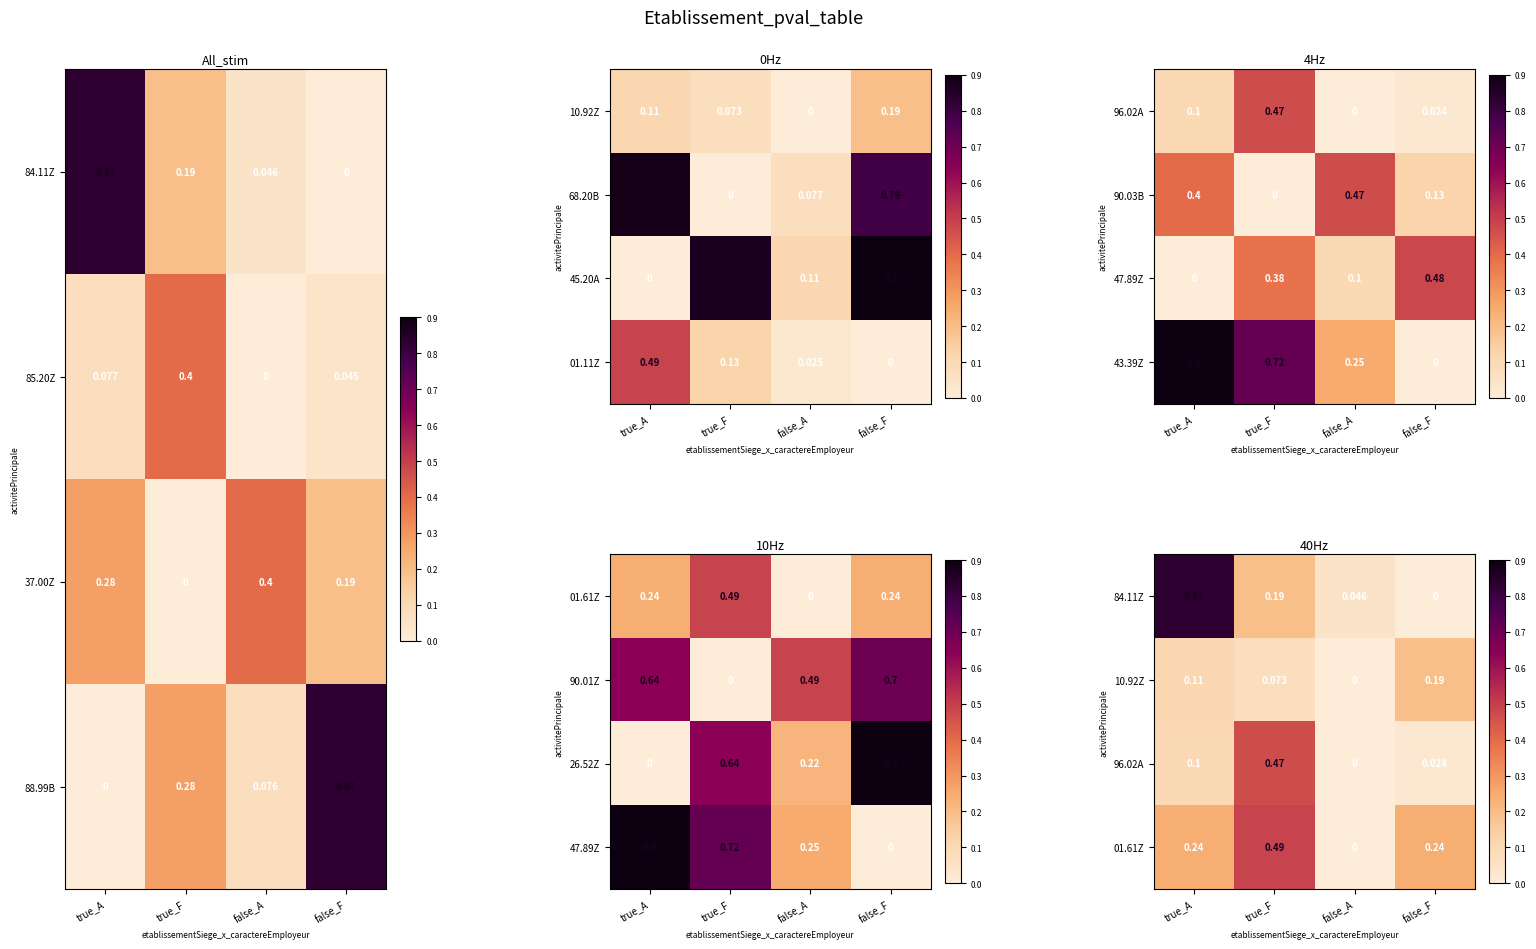

Where is 88.99B nearest to the value 0?

true_A